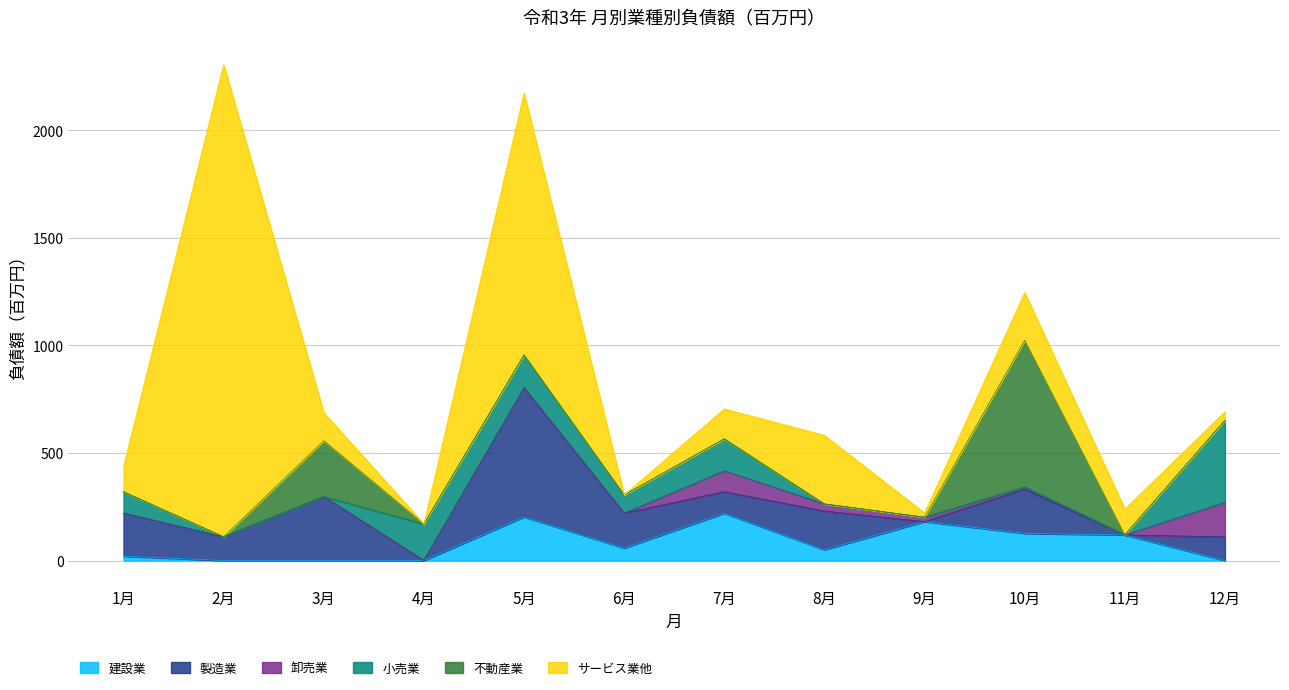

In 製造業, how many points are lower than both neighbors (excluding endpoints)?

5